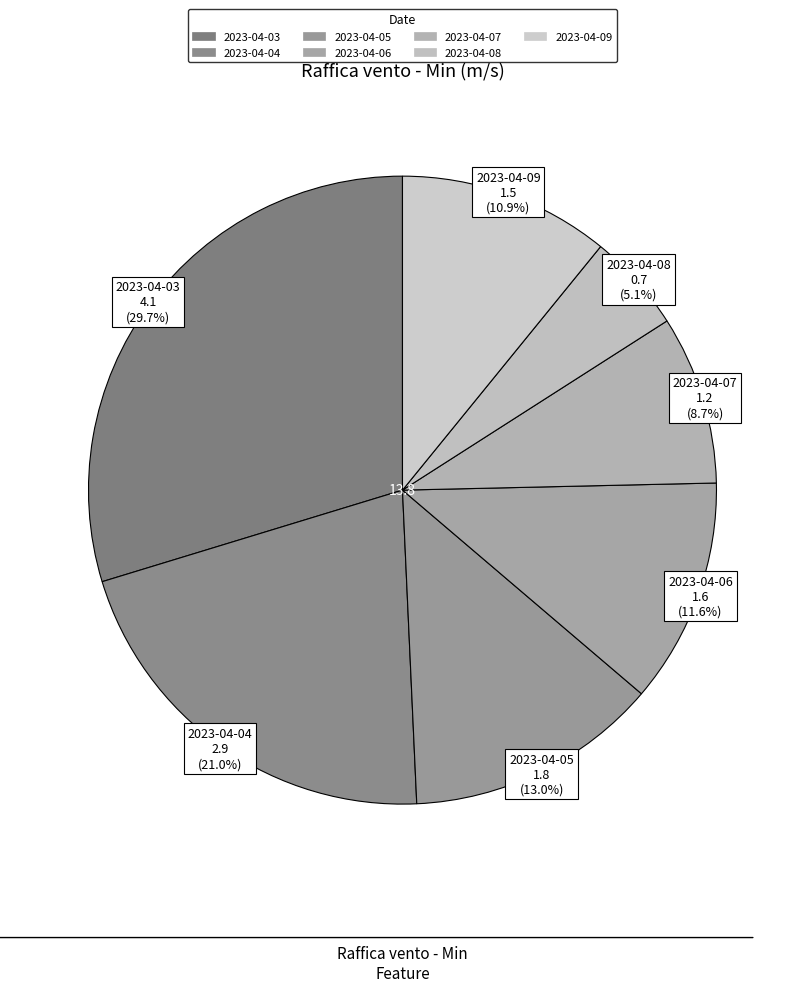

How many slices are in this pie chart?

7